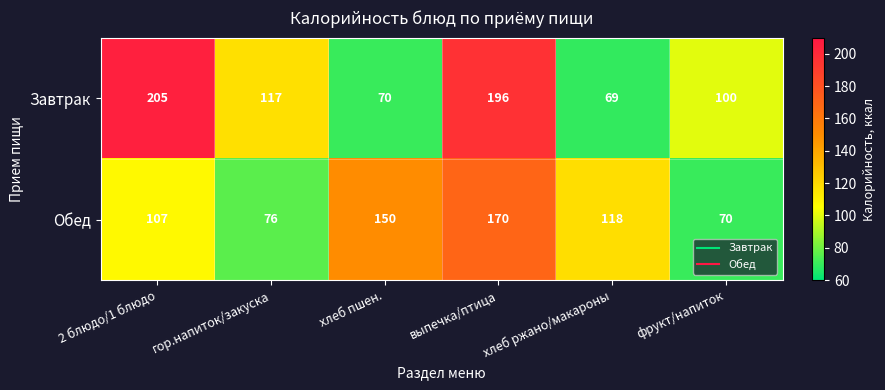

The Завтрак series shows 71 at гор.напиток/закуска. True or false?

False